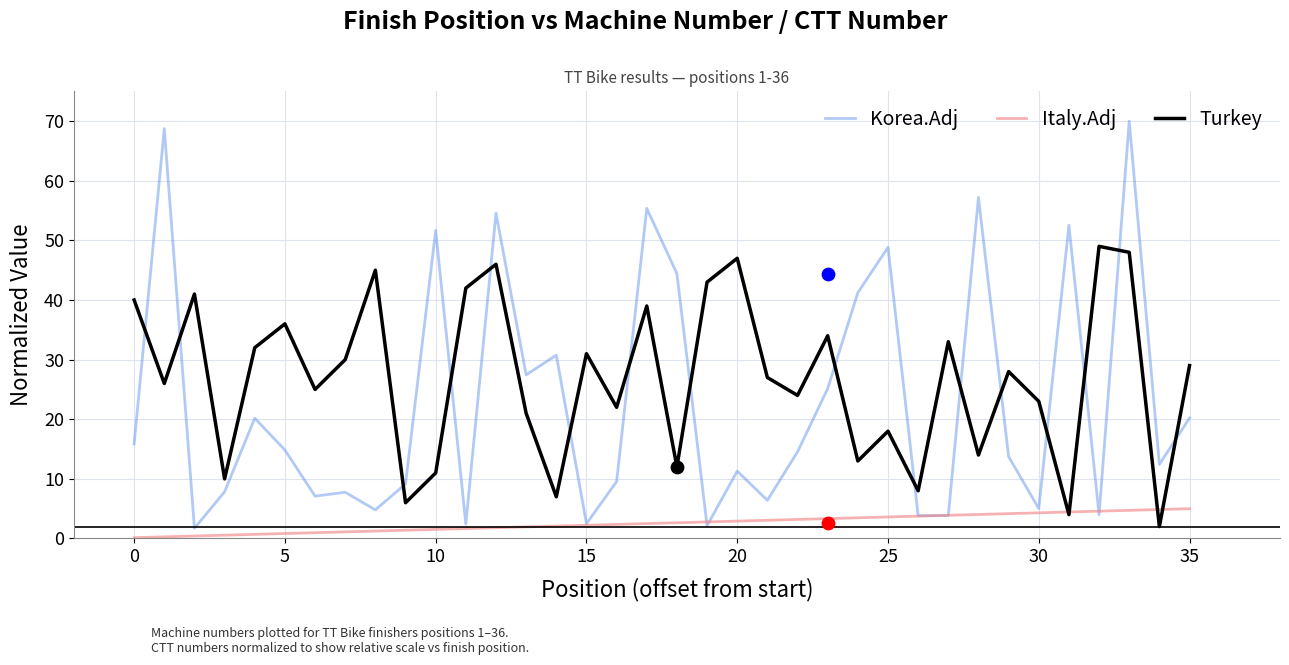

What is the total value across all series at 14?

39.8